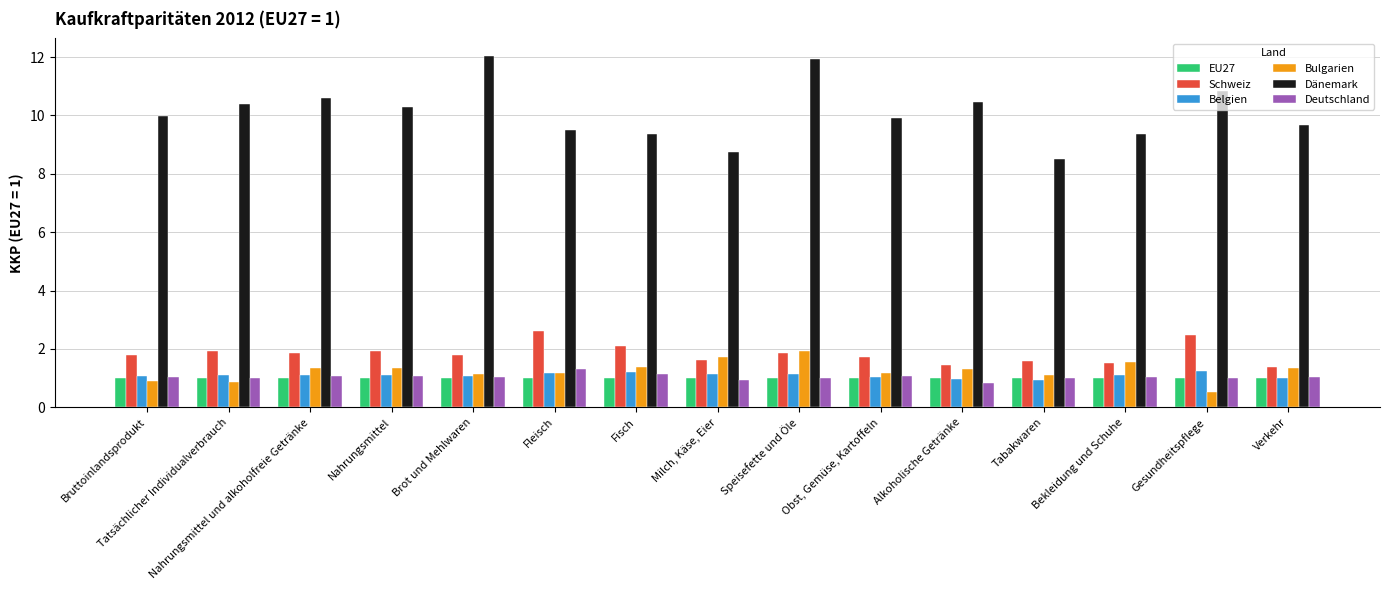

Which series has the widest spread of values?

Dänemark